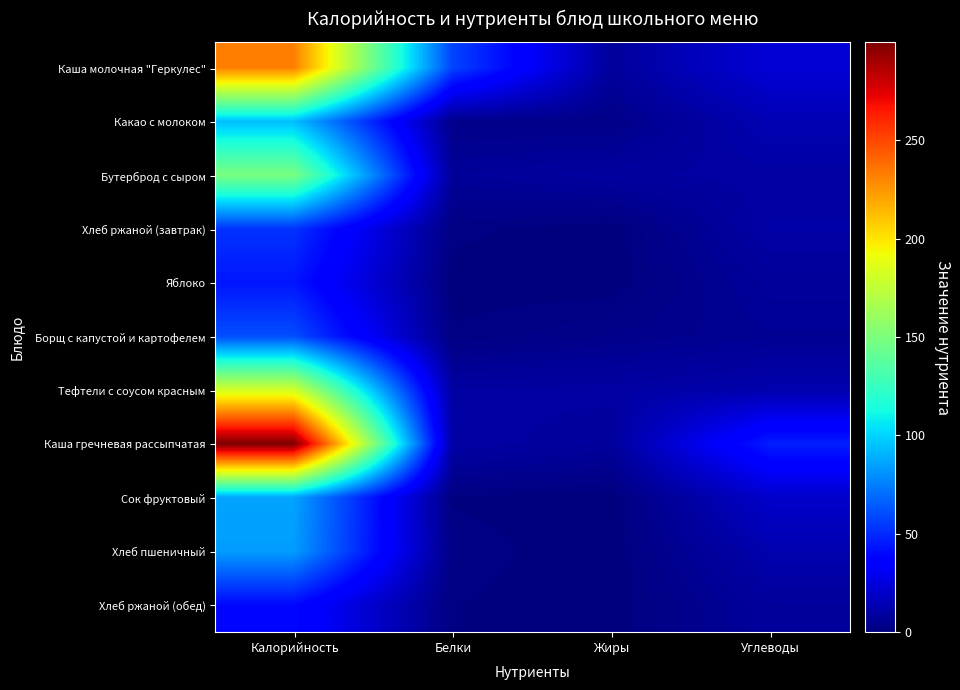

Which series has the largest total across all categories?

Каша гречневая рассыпчатая